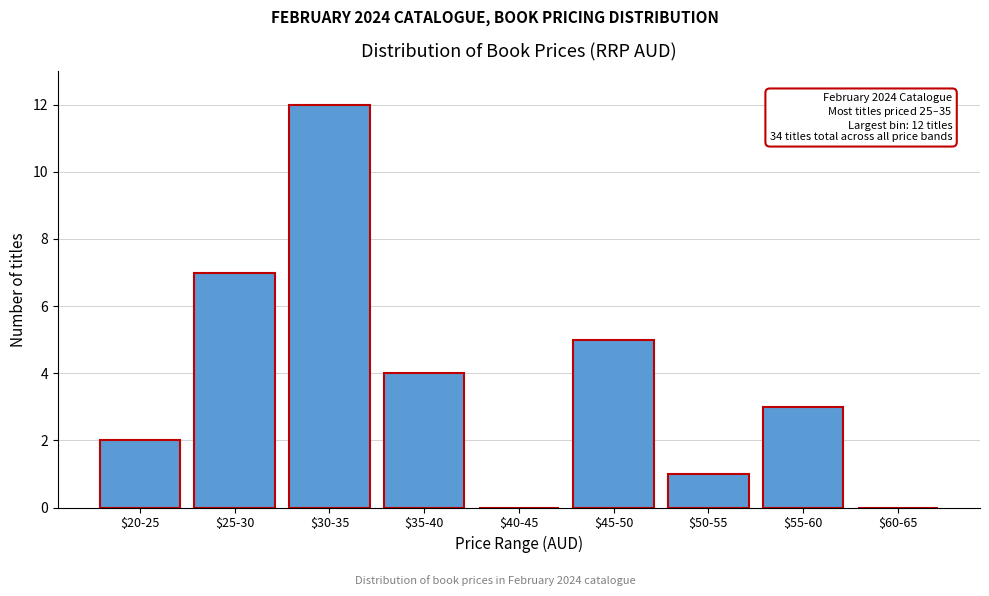

What is the sum of all values?

34